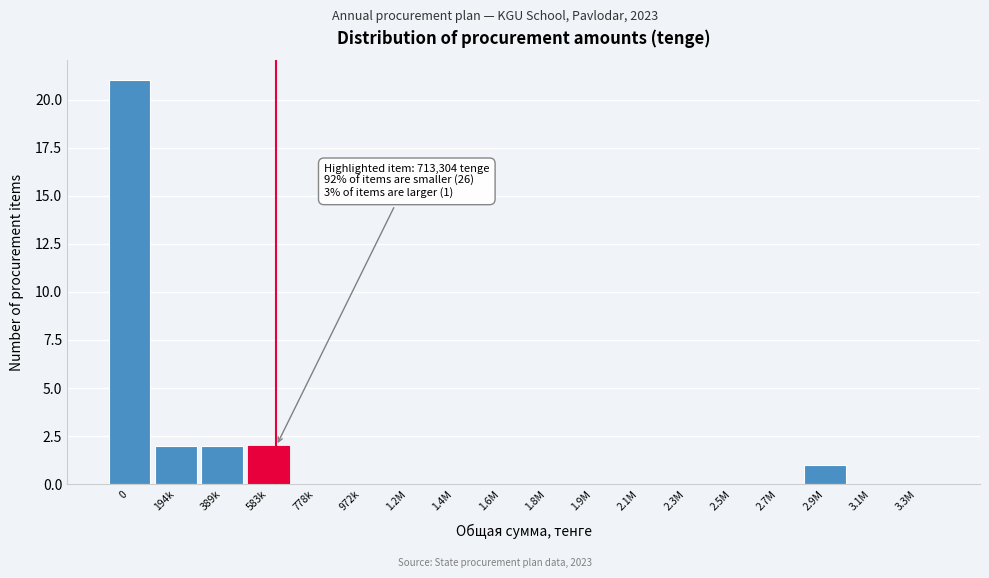

Reading left to right, what are all the values shown in this chart?

0=21	194k=2	389k=2	583k=2	778k=0	972k=0	1.2M=0	1.4M=0	1.6M=0	1.8M=0	1.9M=0	2.1M=0	2.3M=0	2.5M=0	2.7M=0	2.9M=1	3.1M=0	3.3M=0